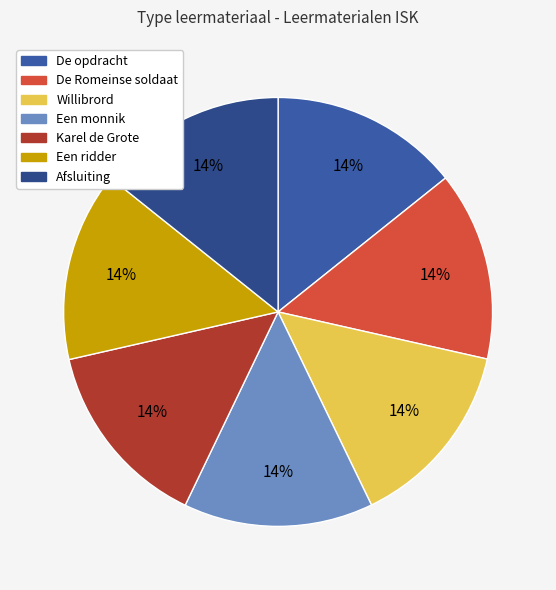

Rank the categories by value from lowest to highest.

De opdracht, De Romeinse soldaat, Afsluiting, Willibrord, Een monnik, Karel de Grote, Een ridder